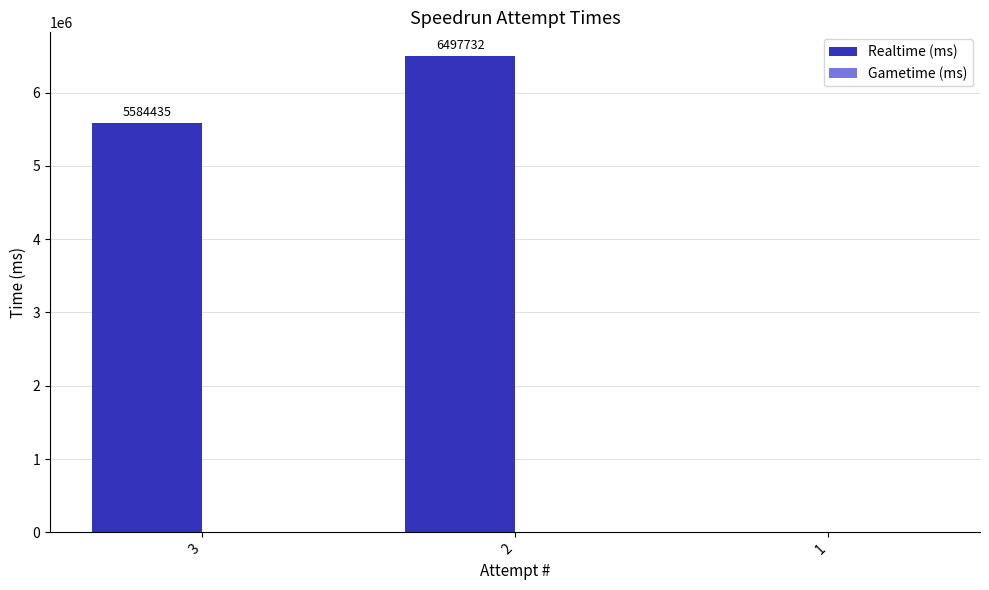

Reading left to right, what are all the values shown in this chart?

3=5584435	2=6497732	1=0